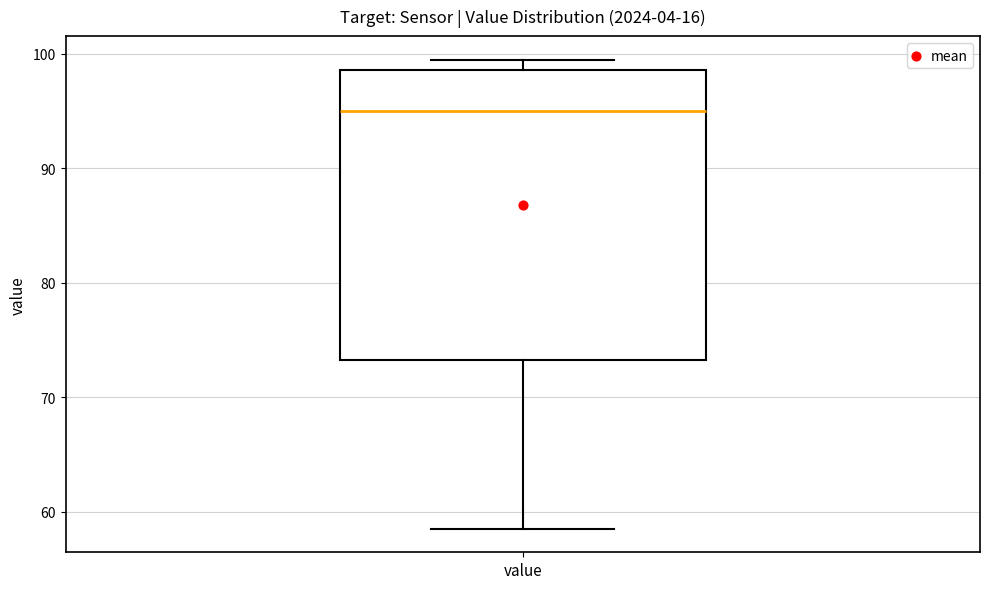

Transcribe this box plot: give where the median line is, the range the box spans, and where the two whiskers end, as read against the y-axis. The values are not printed on the chart, so give them approximately, as read against the axis.

median 95, box 73 to 99, whiskers 59 to 100